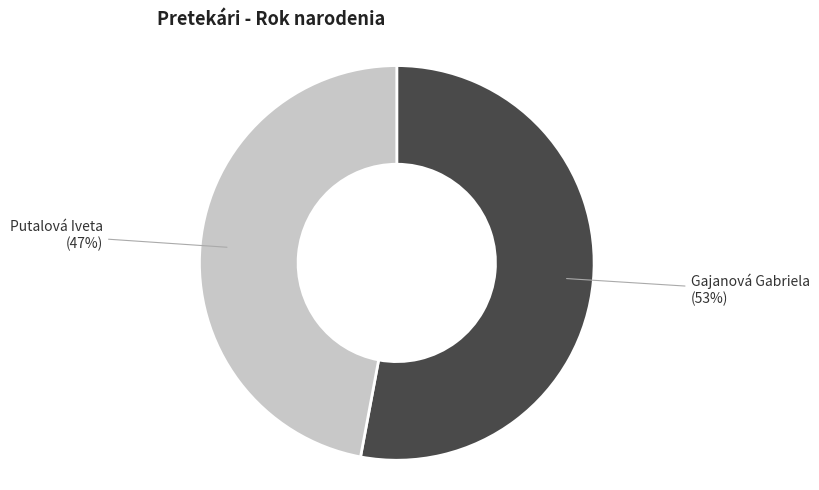

To the nearest percent, what is the difference between the largest and smallest slice percentages?

6%